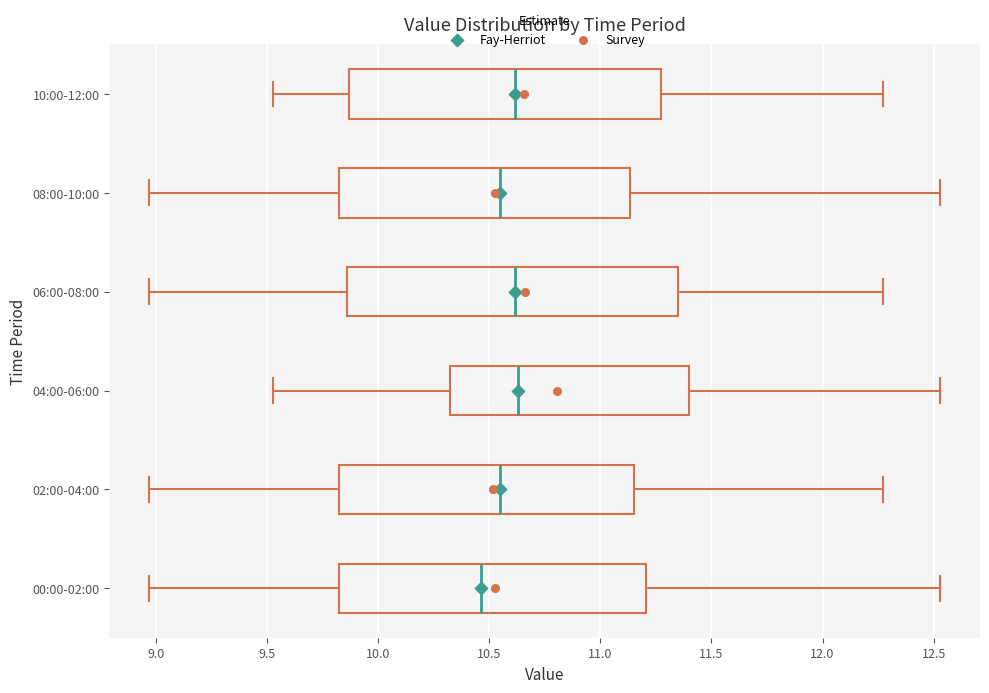

Where does the median line of the box for 04:00-06:00 sit on the x-axis? The values are not printed on the chart, so give them approximately, as read against the axis.

10.65